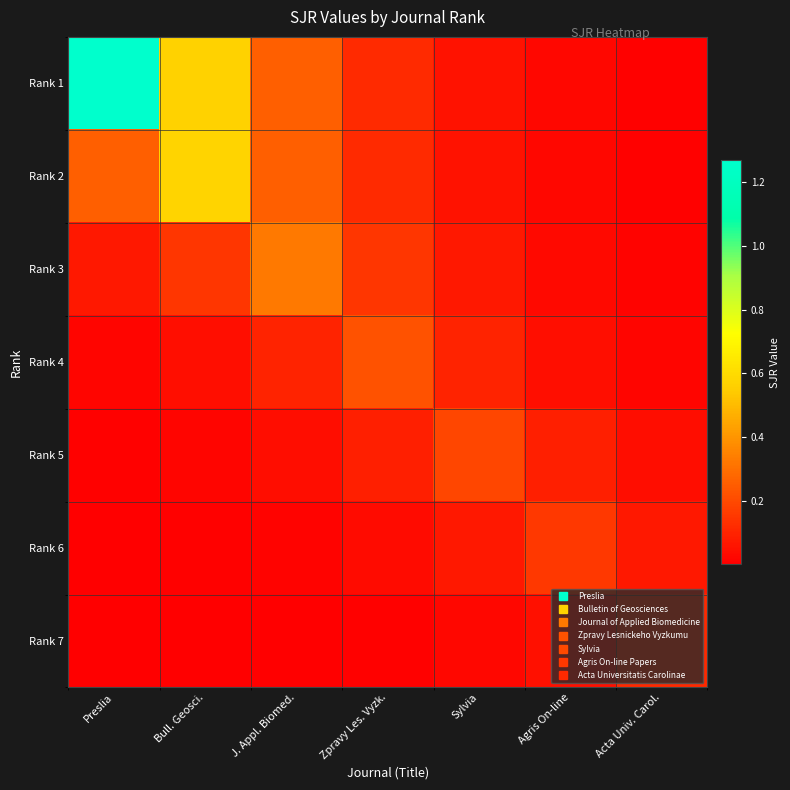

At how many categories does at least one series exceed 0?

7